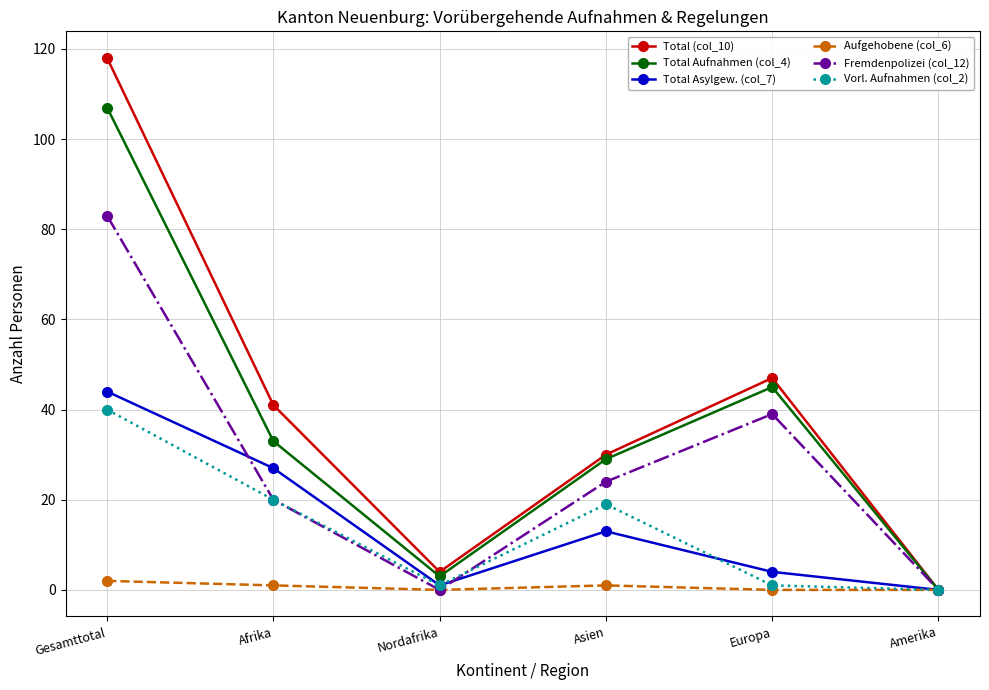

How many interior local valleys does the Total Asylgew. (col_7) series have?

1